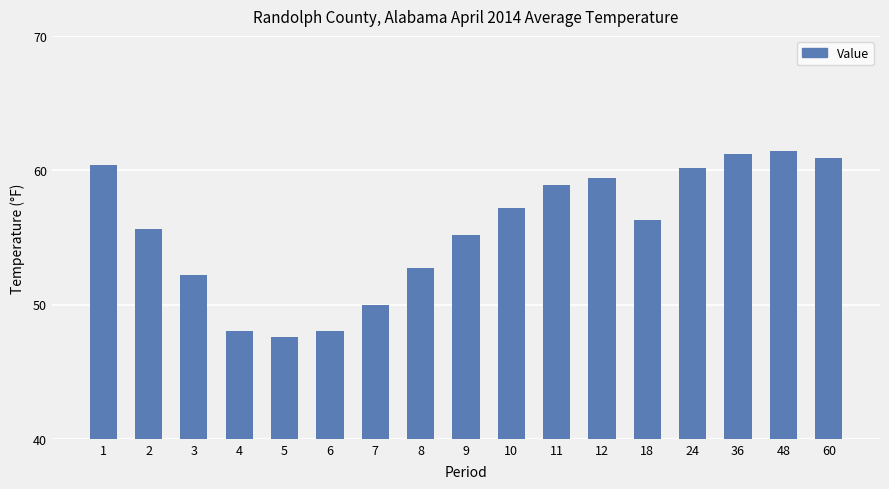

The value at 18 is 13.4. True or false?

False